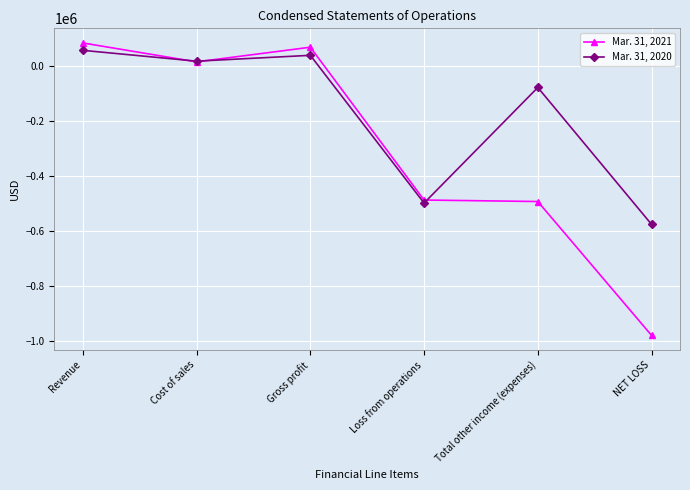

Where is the first local maximum for Mar. 31, 2021?

Gross profit